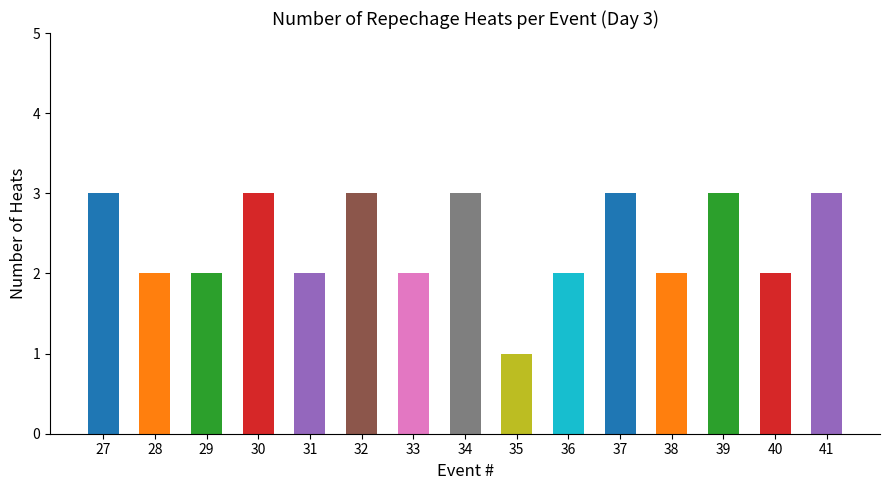

Count the number of values greater than 2.

7